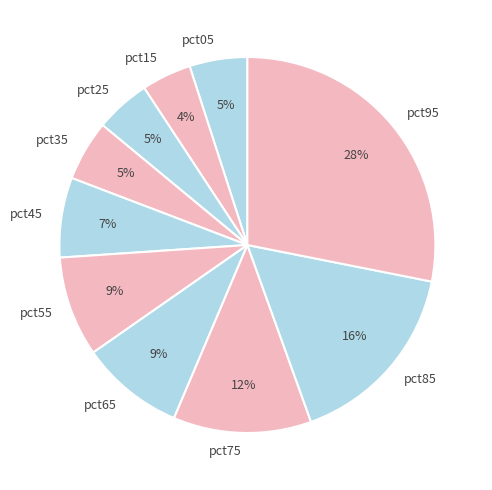

Do pct15 and pct45 together represent more than half of the pie?

No